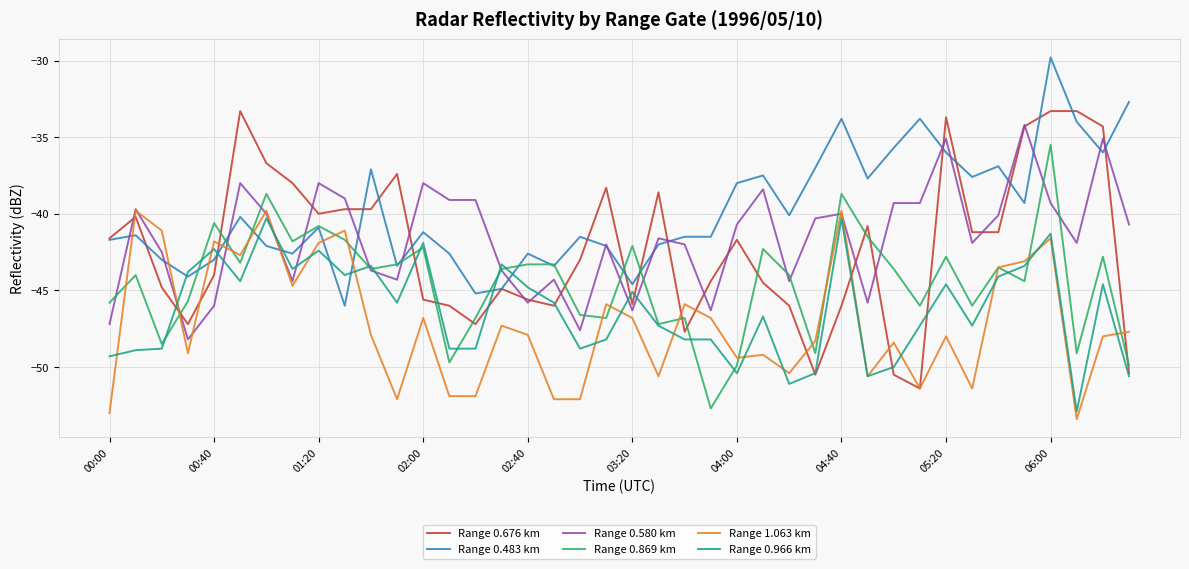

What is the minimum value for Range 1.063 km?

-53.4